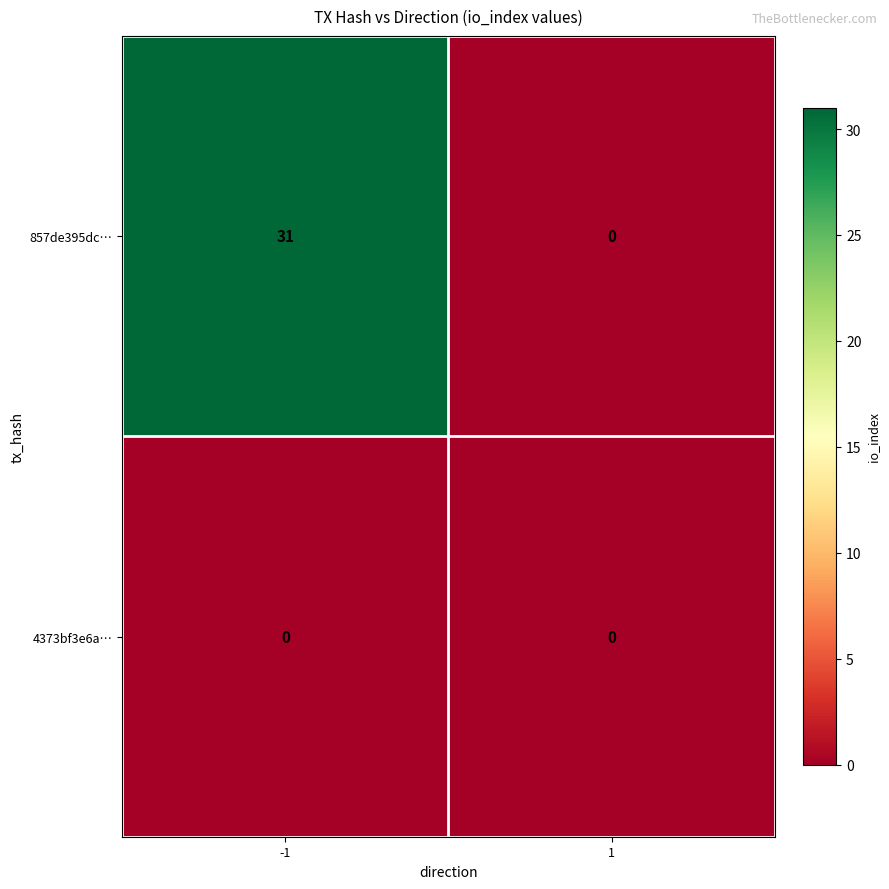

How many categories are shown in the chart?

2